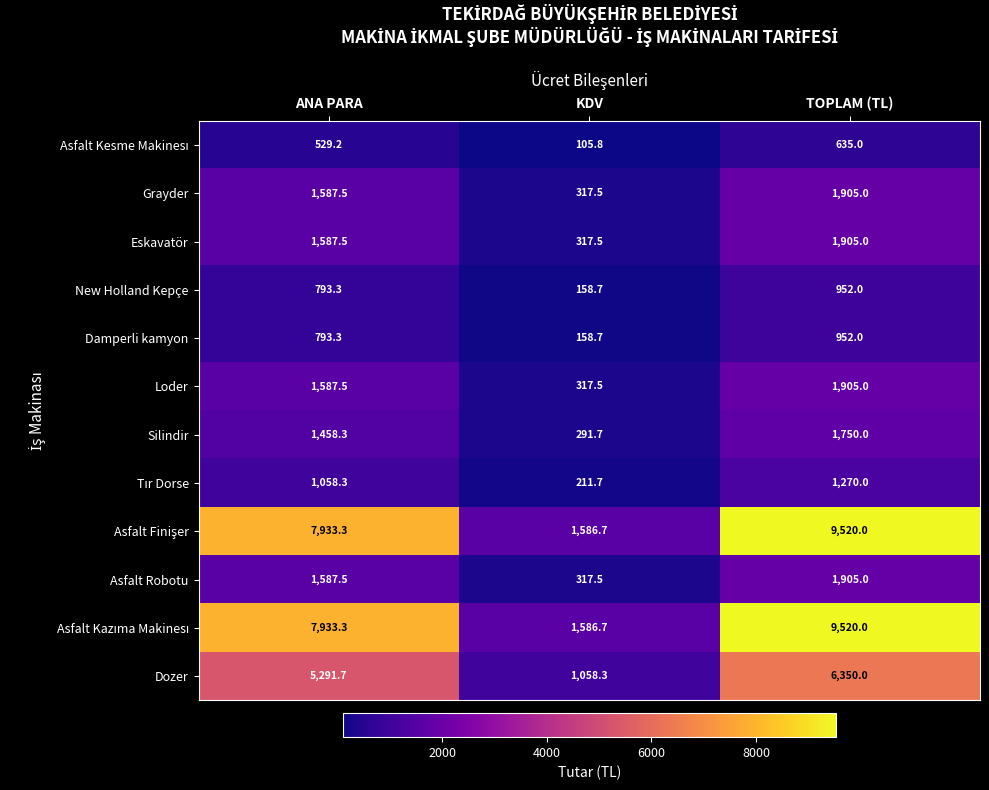

What is the difference between the Loder values at ANA PARA and TOPLAM (TL)?

317.5